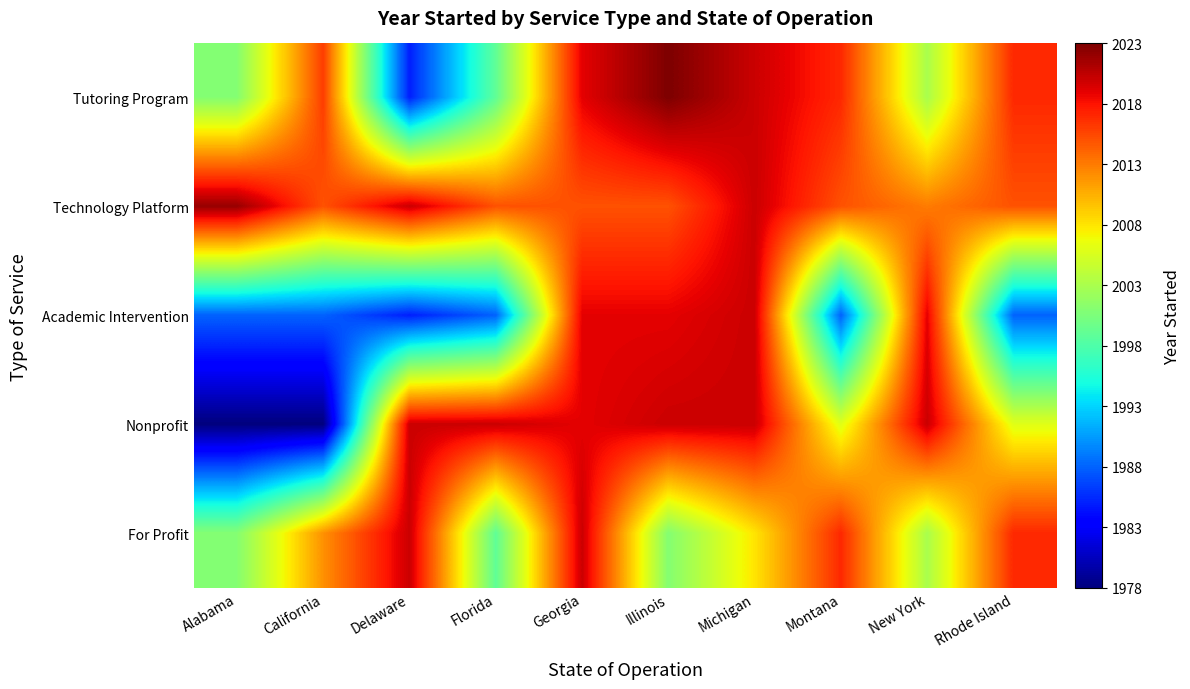

What is the spread (max minus min) of values at Florida?

32